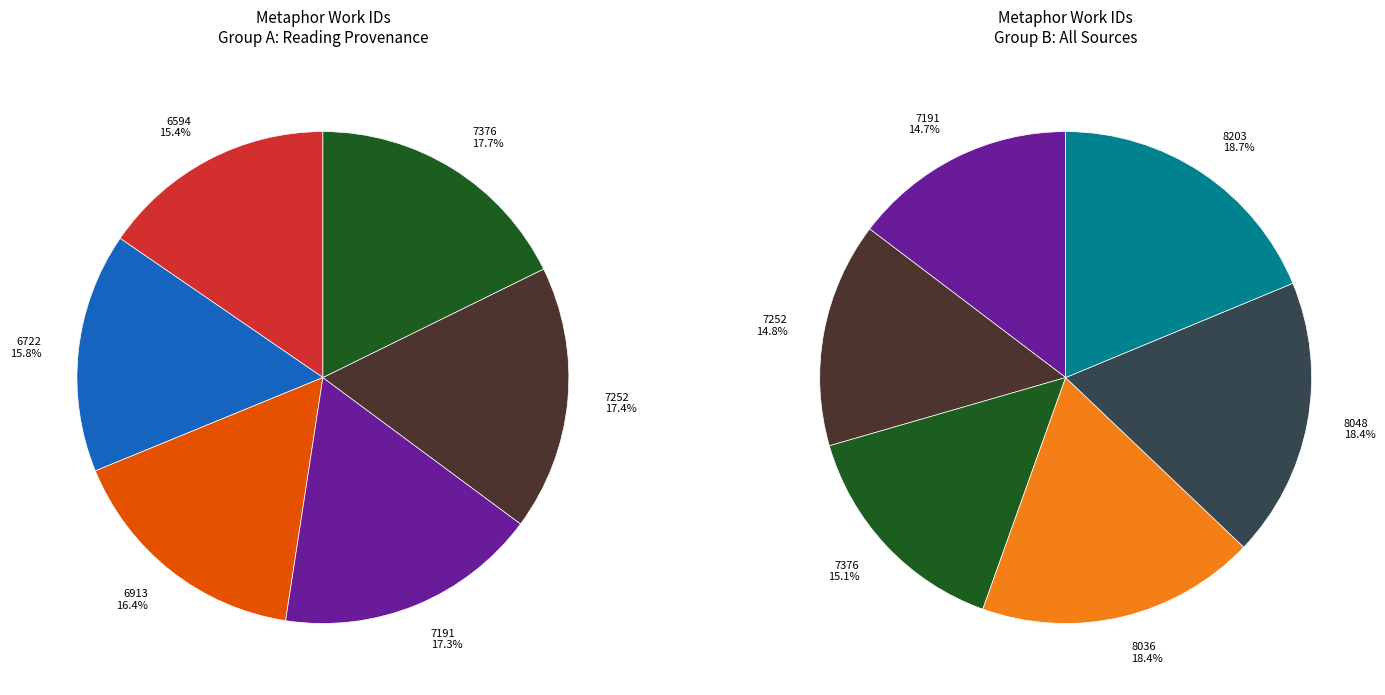

Which has a higher value, 8203 or 6594?

8203